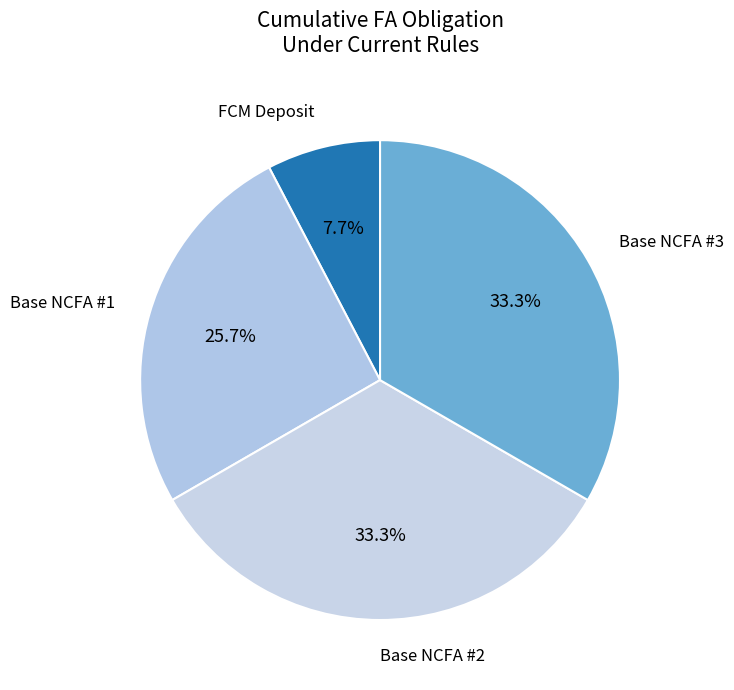

What is the ratio of the value at FCM Deposit to the value at Base NCFA #3?

0.2